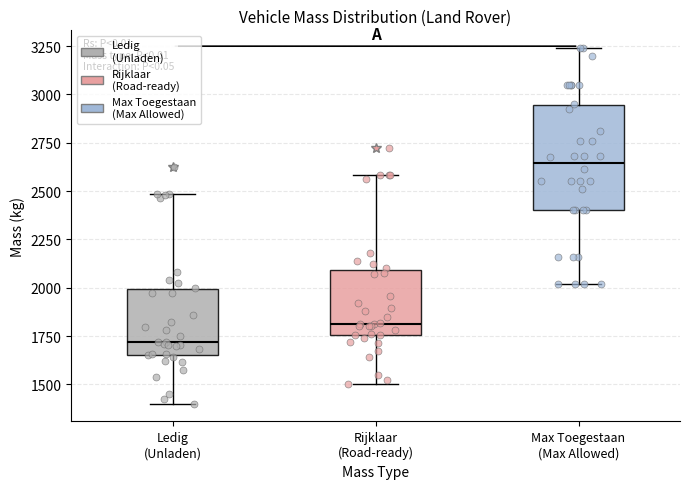

Reading left to right, read every box against the y-axis: the position of its median line, the range the box covers, and the ends of its whiskers. The values are not printed on the chart, so give them approximately, as read against the axis.

Ledig (Unladen): median 1700, box 1650 to 2000, whiskers 1400 to 2500
Rijklaar (Road-ready): median 1800, box 1750 to 2100, whiskers 1500 to 2600
Max Toegestaan (Max Allowed): median 2650, box 2400 to 2950, whiskers 2000 to 3250